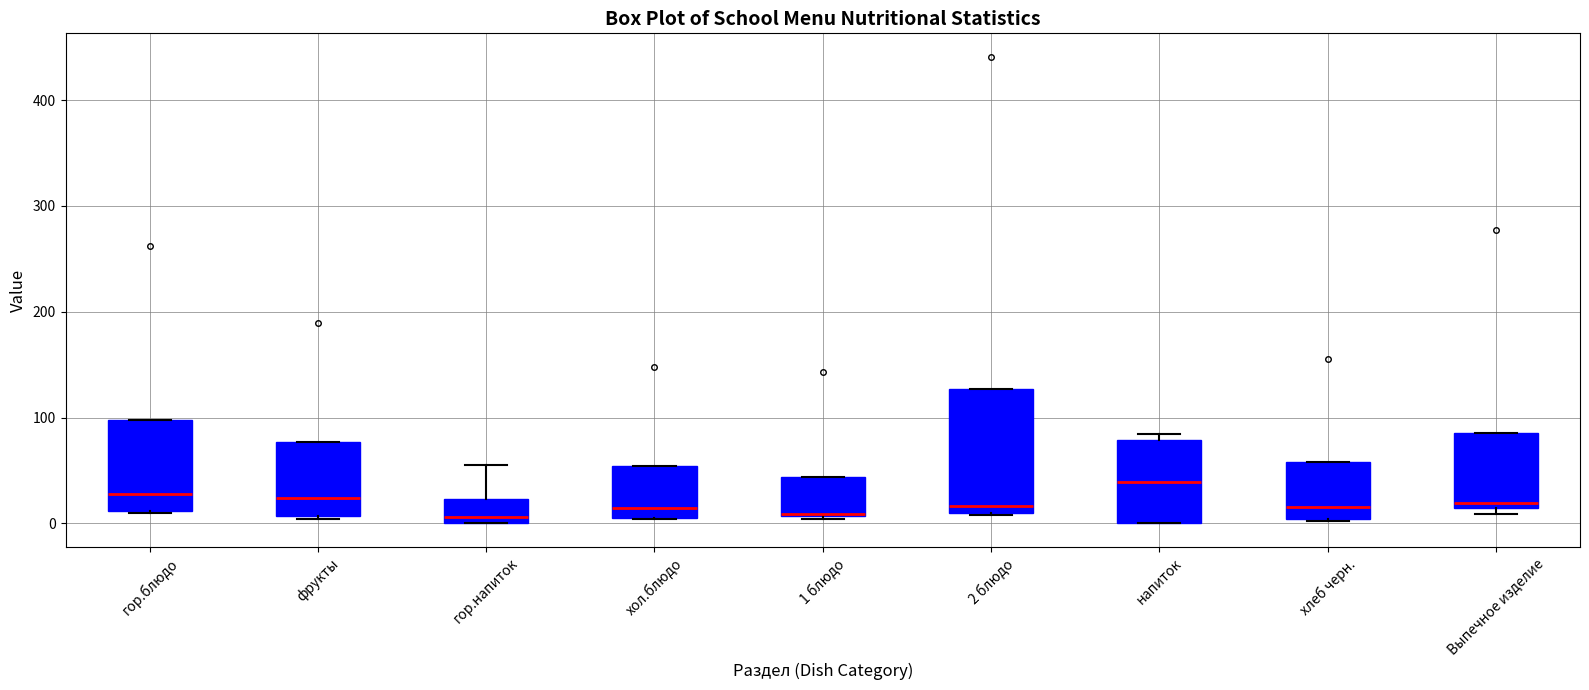

Comparing the boxes themselves (not the whiskers), which one is the tallest?

2 блюдо